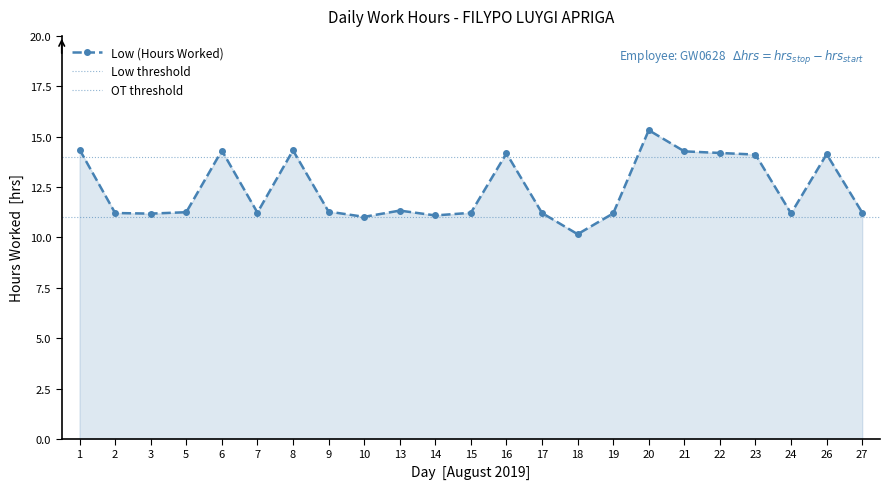

How many points are lower than both their immediate neighbors (excluding endpoints)?

6